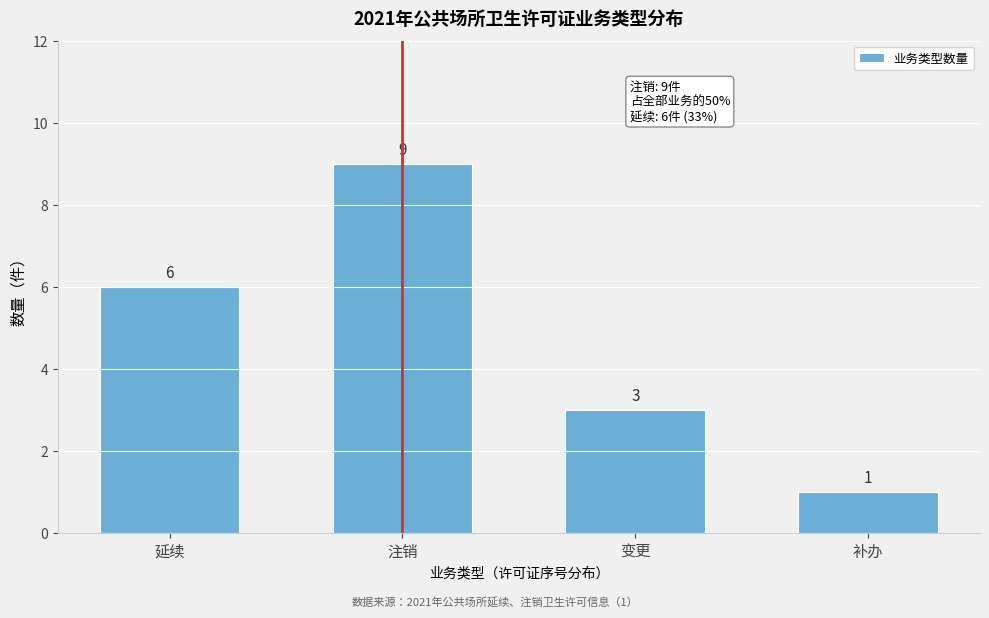

Reading right to left, what are all the values shown in this chart?

补办=1	变更=3	注销=9	延续=6